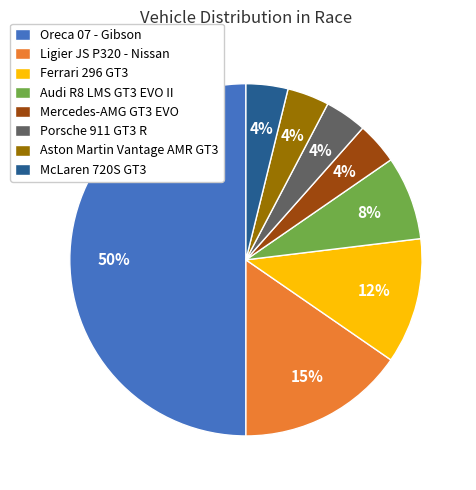

To the nearest percent, what is the average slice percentage?

12%